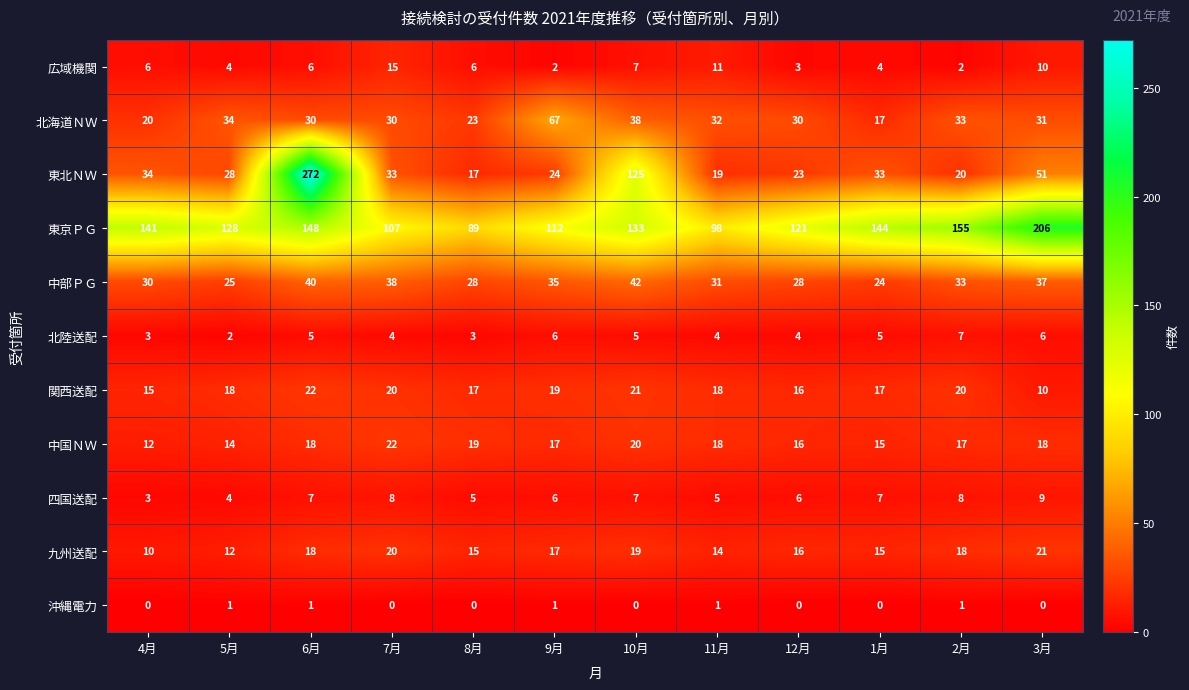

At which category does the chart reach its peak across all series?

6月